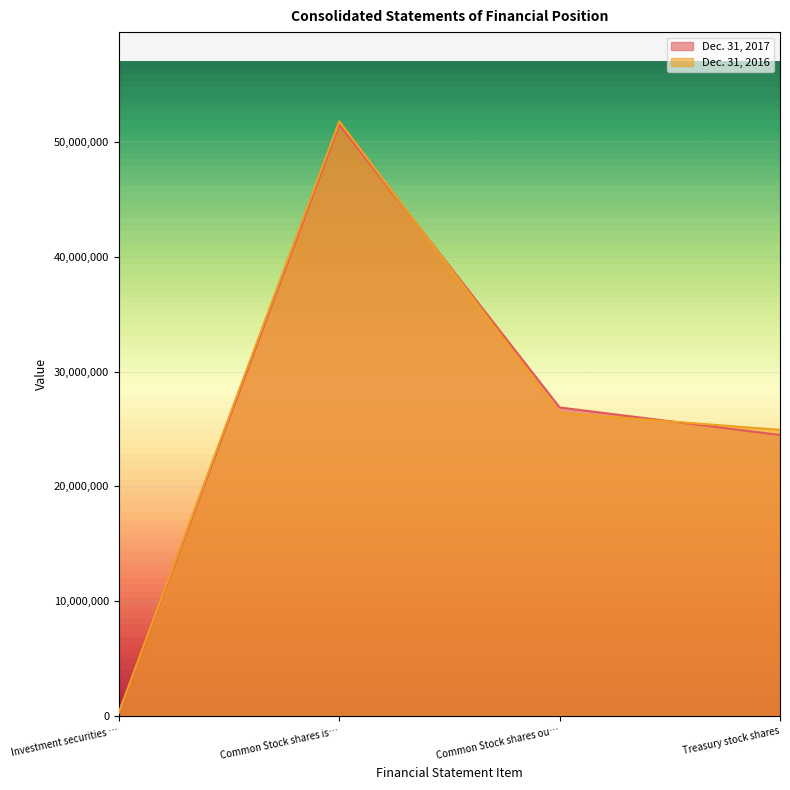

In Dec. 31, 2016, how many points are higher than both neighbors (excluding endpoints)?

1